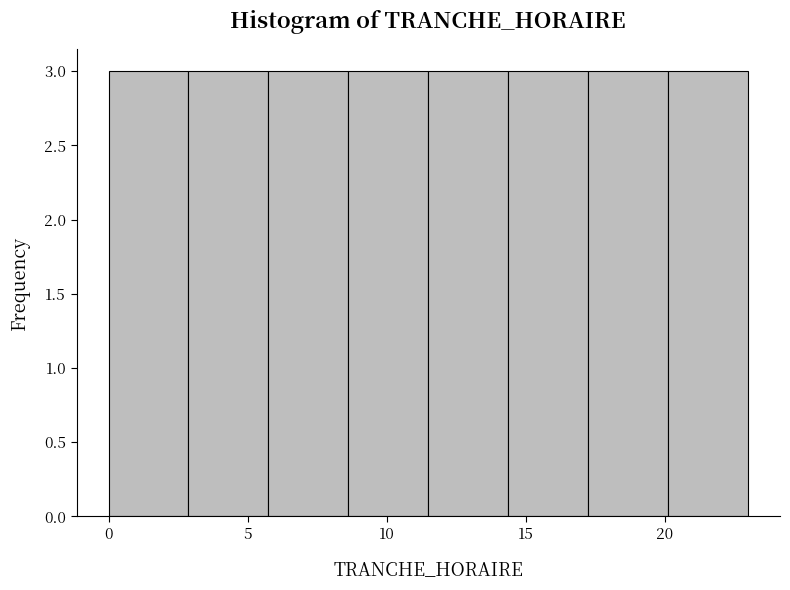

Reading left to right, transcribe this chart: for each bar, give the range it covers on the x-axis and its height. Neither the bar edges nor the heights are printed on the chart, so give them approximately, as read against the axes.

0.0 to 3.0: 3
3.0 to 6.0: 3
6.0 to 8.5: 3
8.5 to 11.5: 3
11.5 to 14.5: 3
14.5 to 17.5: 3
17.5 to 20.0: 3
20.0 to 23.0: 3